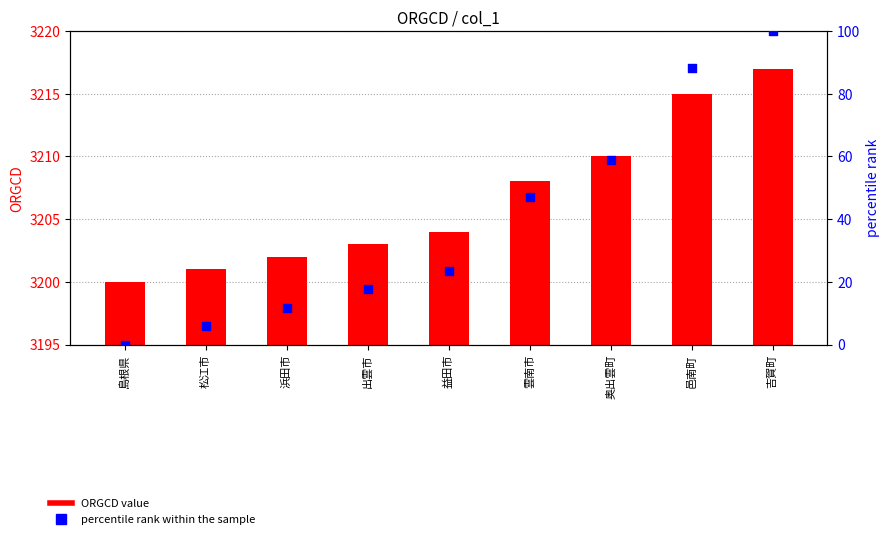

At which category is the sum across all series the highest?

吉賀町